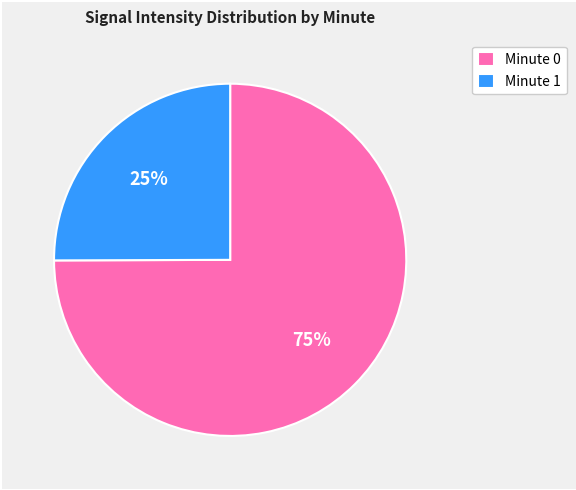

To the nearest percent, what percentage of the pie is Minute 0?

75%